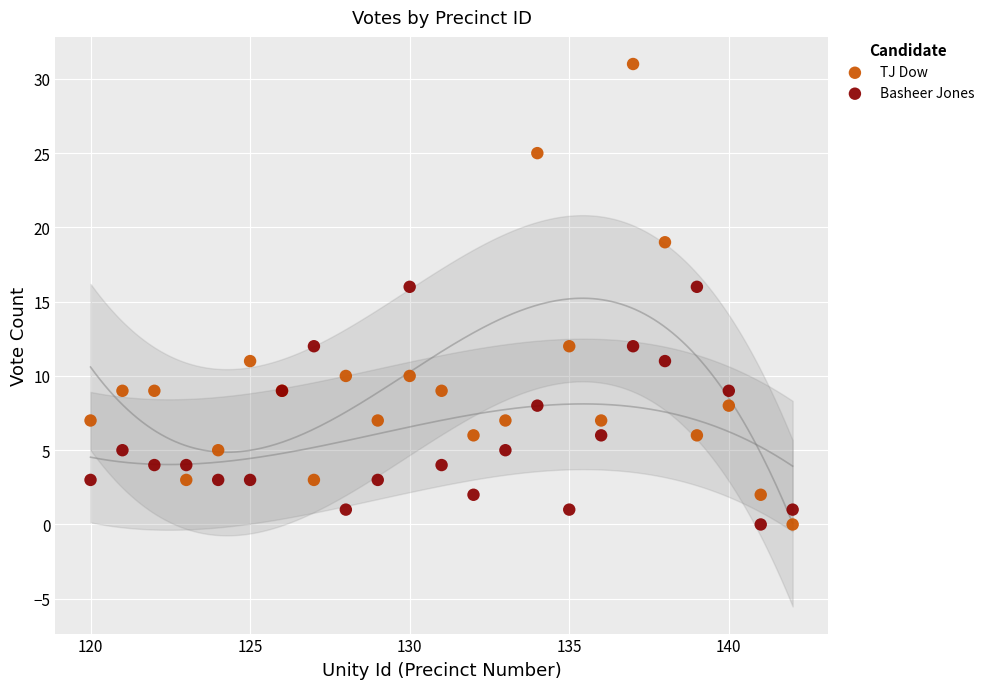

Which series has the largest Y range (max minus min)?

TJ Dow